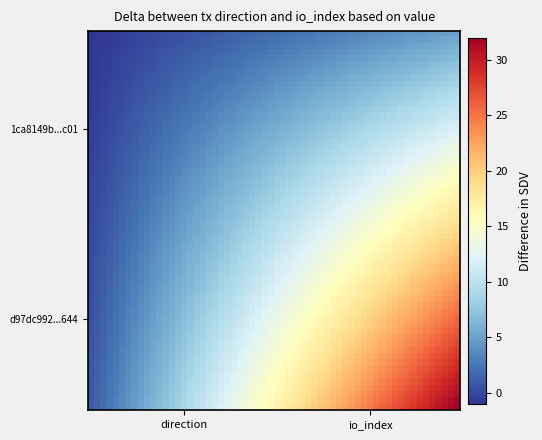

How many series are shown in this chart?

2